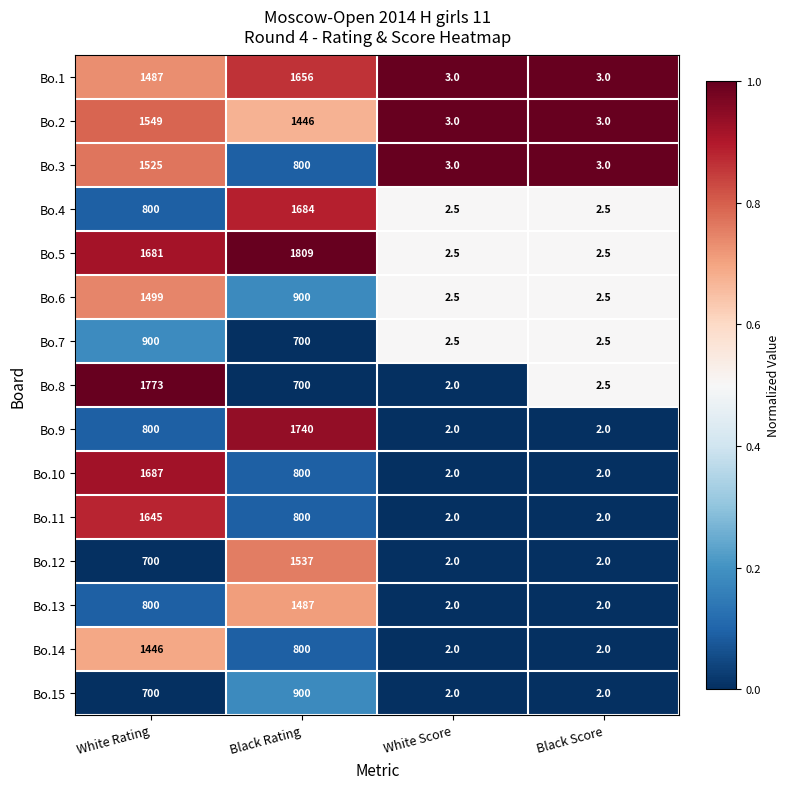

What is the difference between the Bo.15 values at Black Rating and Black Score?

898.0